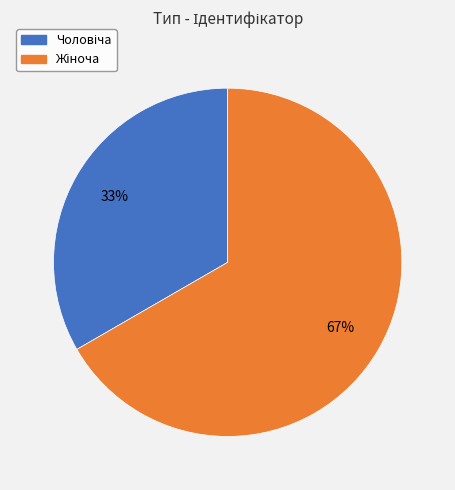

Does any single category account for the majority?

Yes